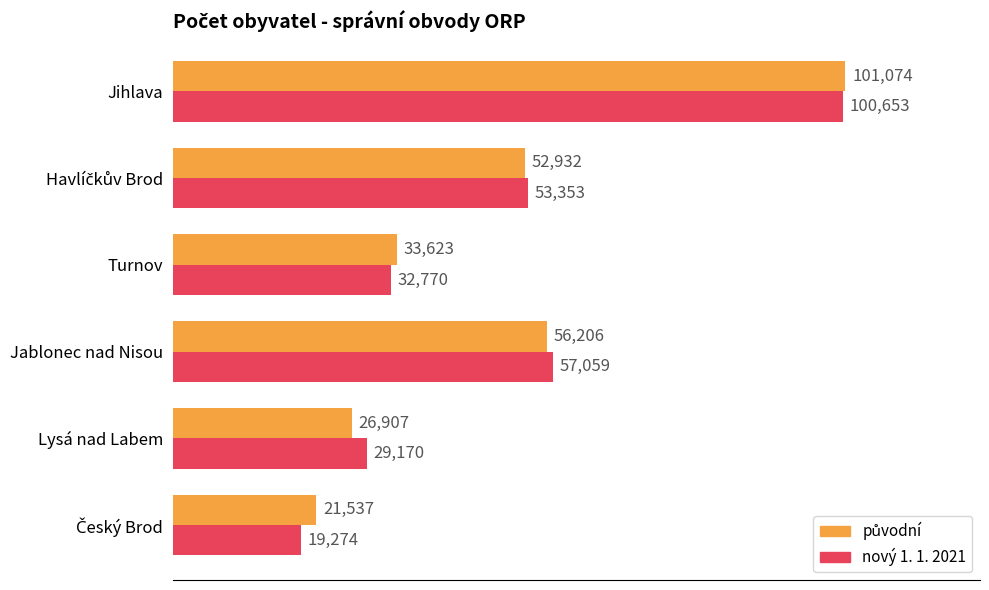

What is the highest value of the nový 1. 1. 2021 series?

100653